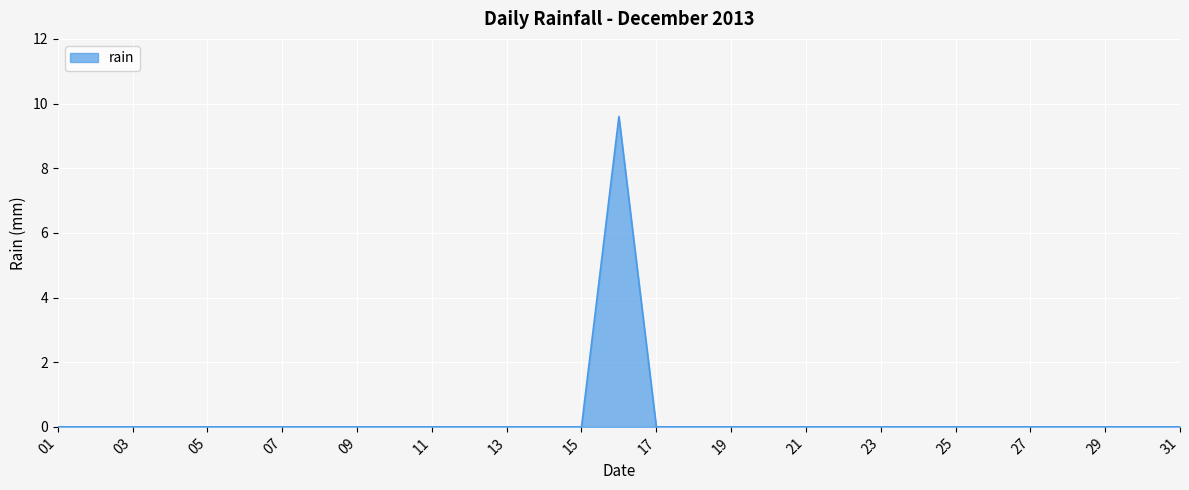

What is the greatest value displayed?

9.6